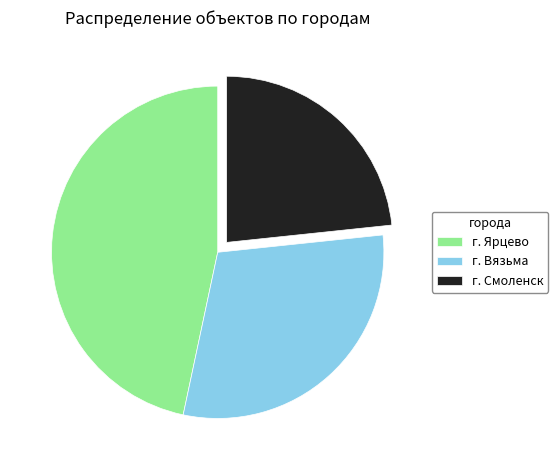

What is the ratio of the value at г. Вязьма to the value at г. Смоленск?

1.3